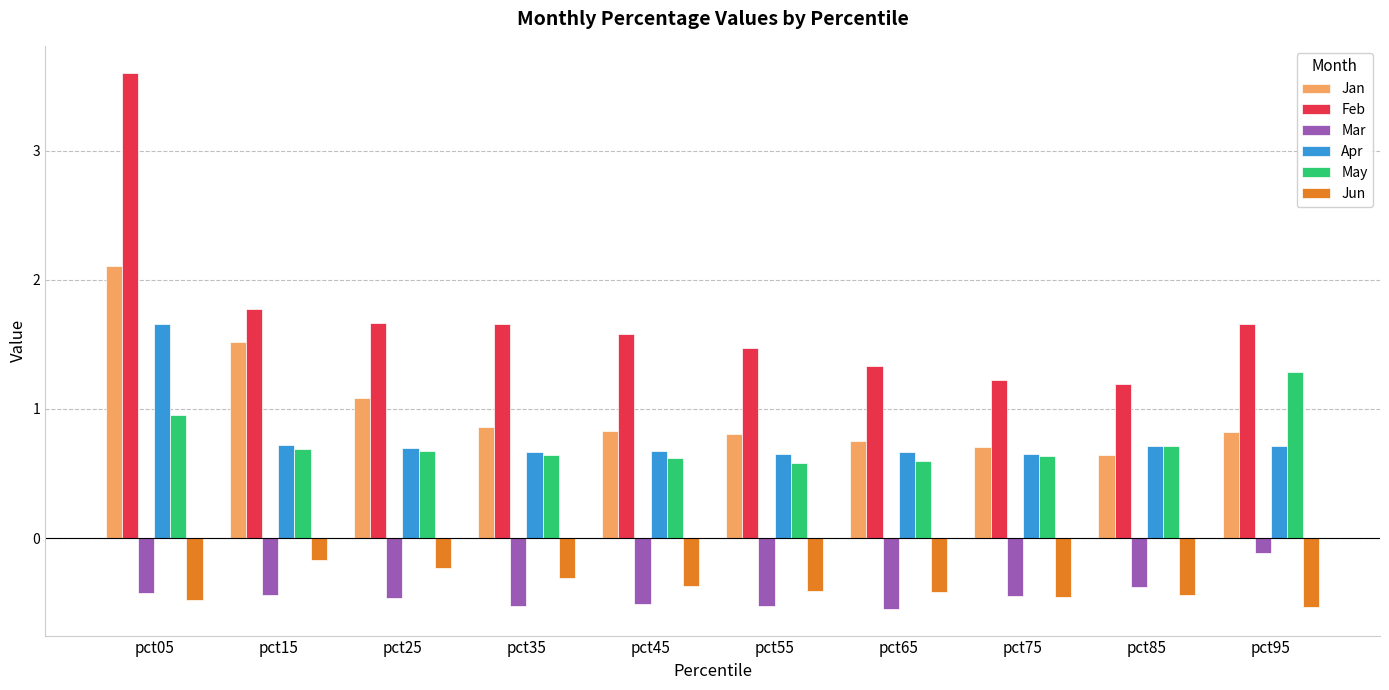

What is the value of the Jan bar at the 7th from the left?

0.8